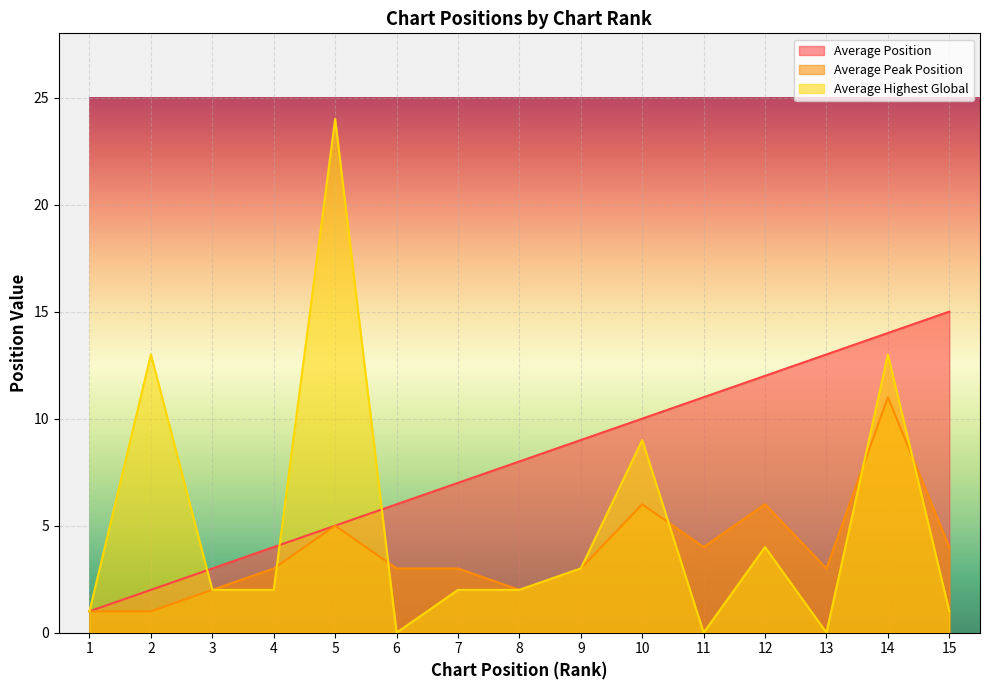

What is the difference between the highest and lowest values at 8?

6